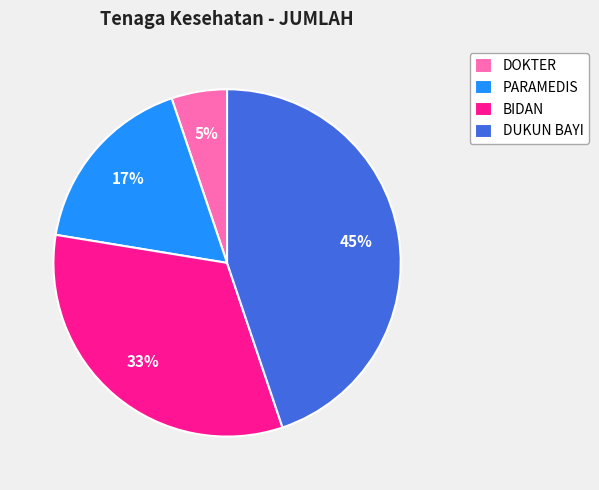

To the nearest percent, what is the combined percentage of BIDAN and DOKTER?

38%